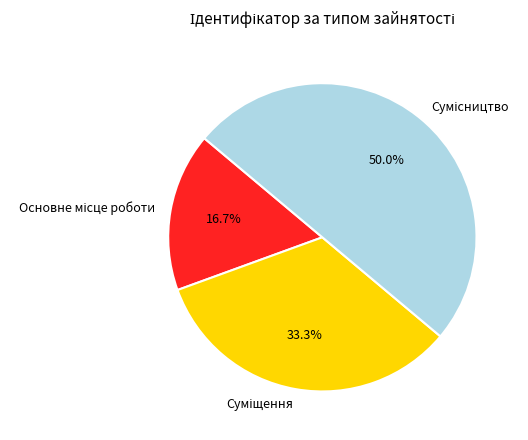

How many slices are in this pie chart?

3